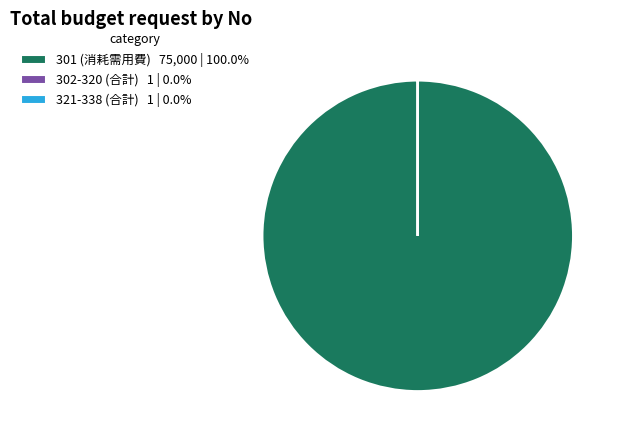

Does any single category account for the majority?

Yes